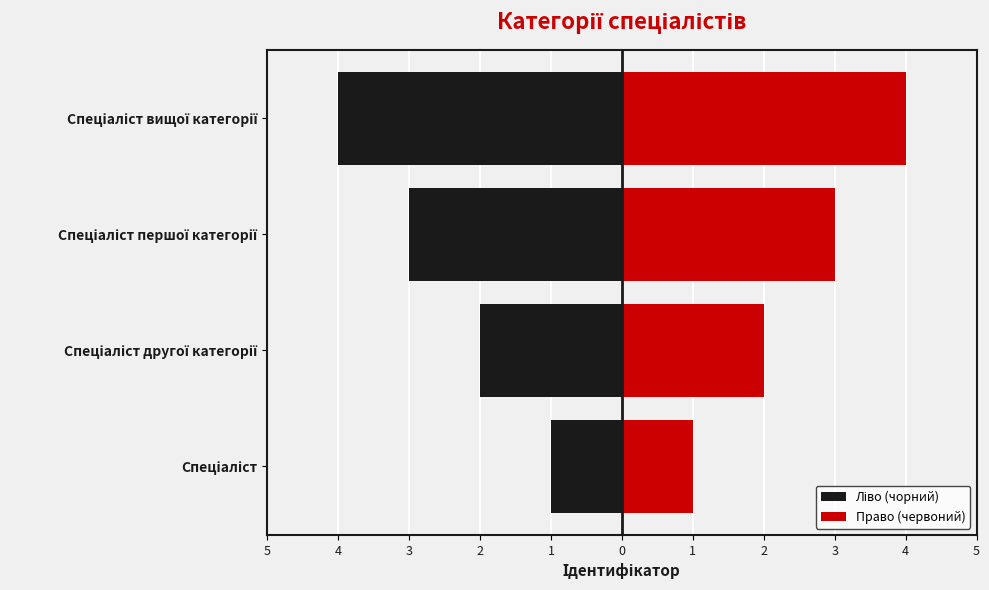

What are all the series names shown in the legend?

Ліво (чорний), Право (червоний)